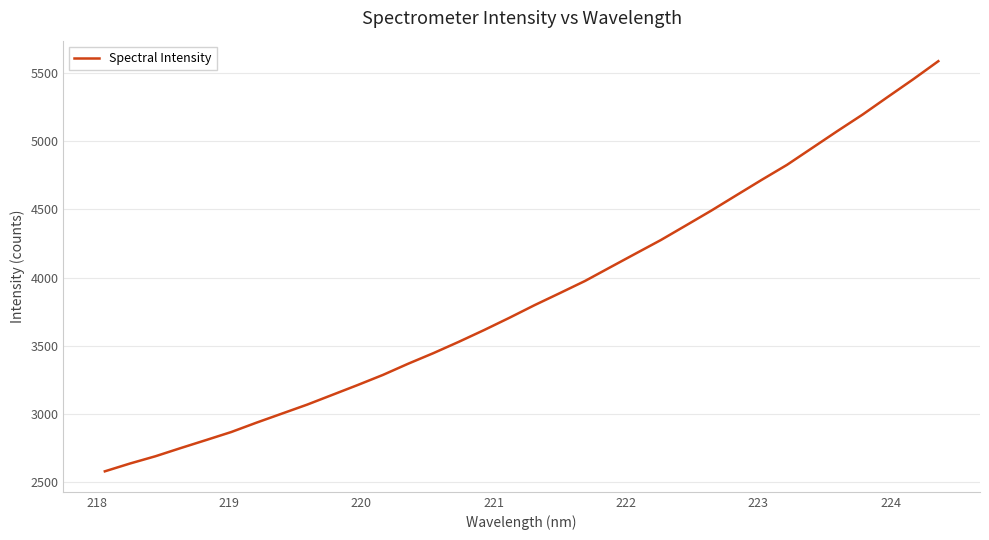

What is the greatest value displayed?

5585.2